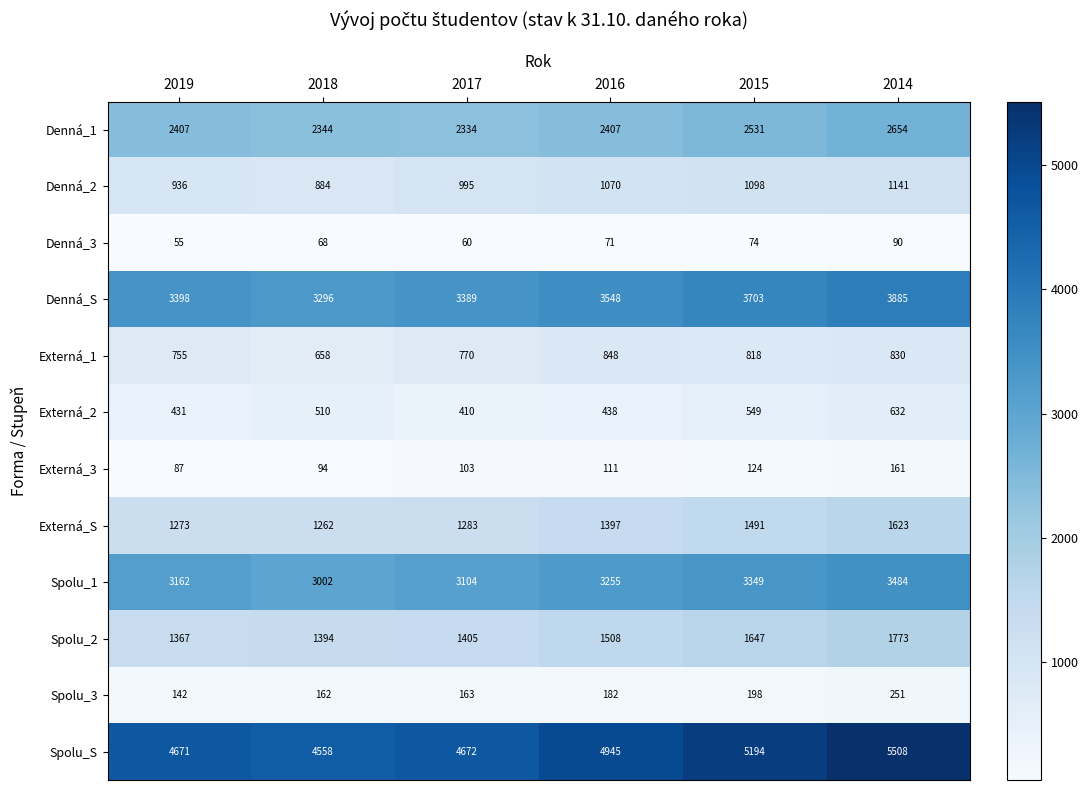

At how many categories does at least one series exceed 1223?

6